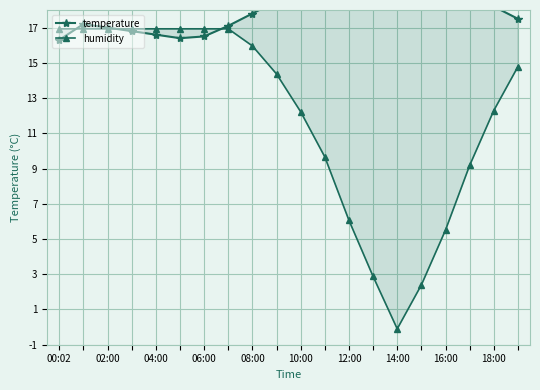

Where is the first local maximum for temperature?

02:00